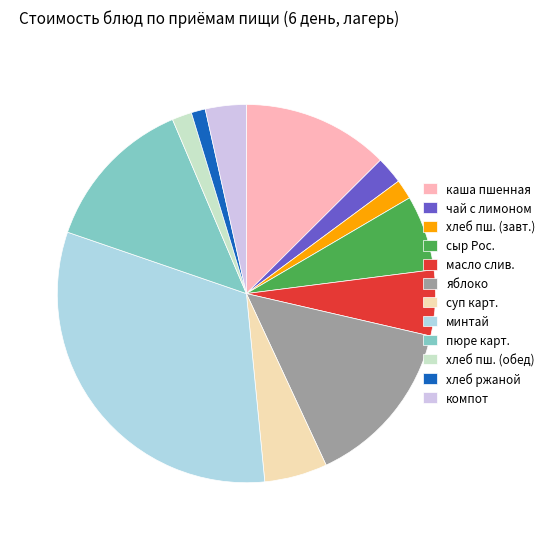

Which category has the biggest portion of the pie?

минтай